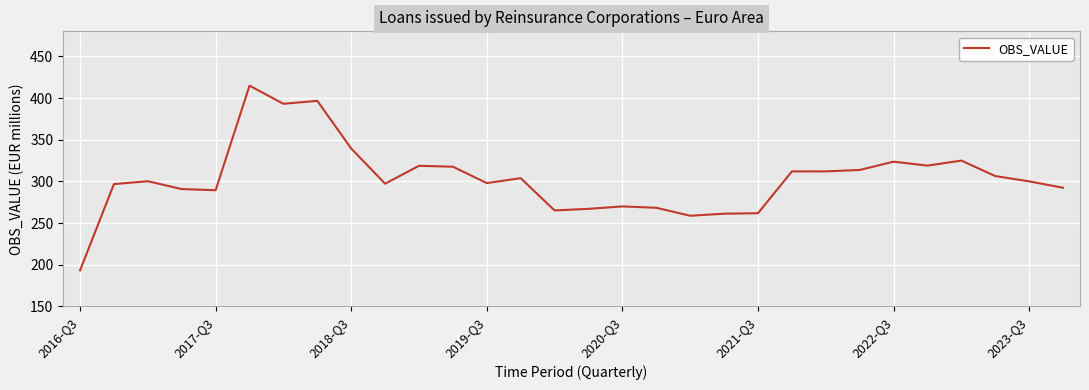

What is the greatest value displayed?

414.8